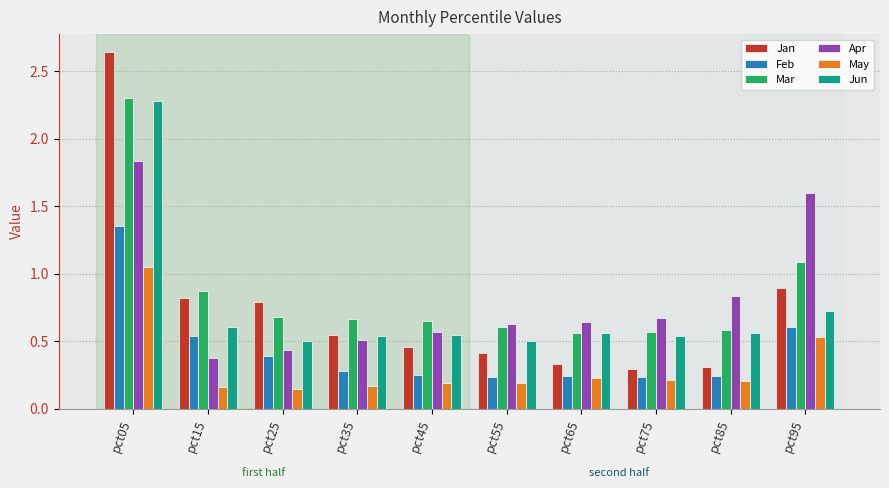

Which label corresponds to the largest value in the chart?

pct05